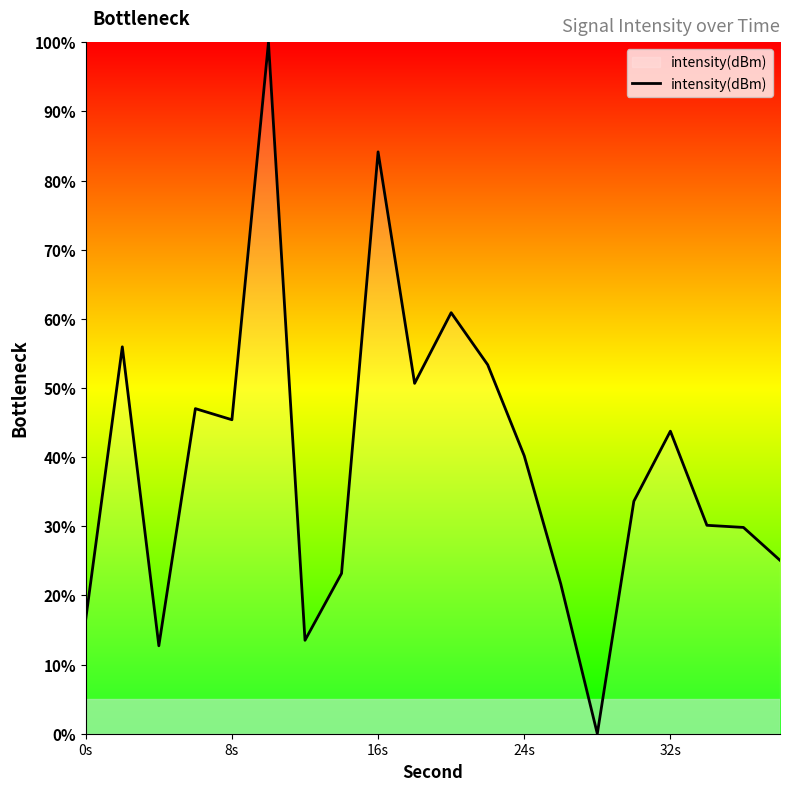

What is the sum of all values?

787.8